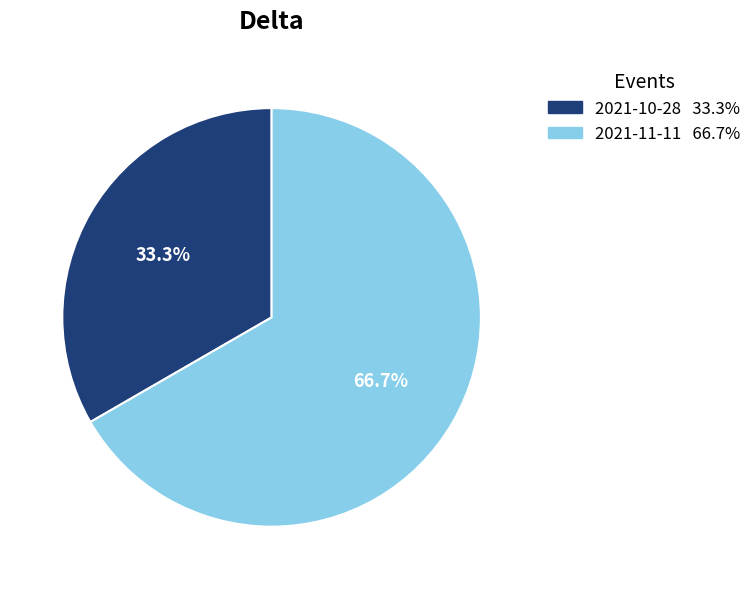

Does any single category account for the majority?

Yes